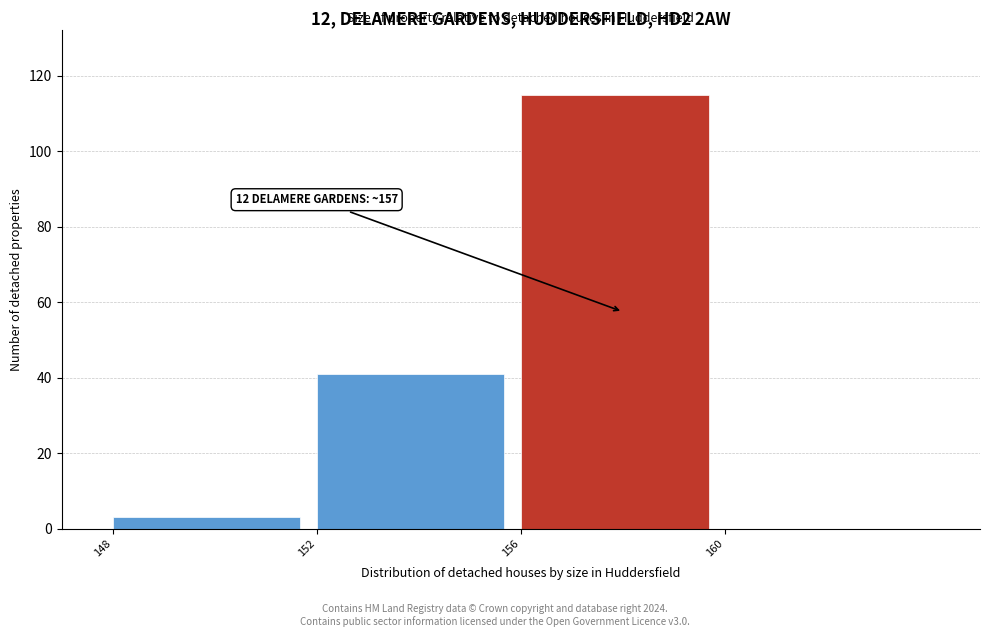

Which range on the x-axis has the tallest bar?

156 to 160